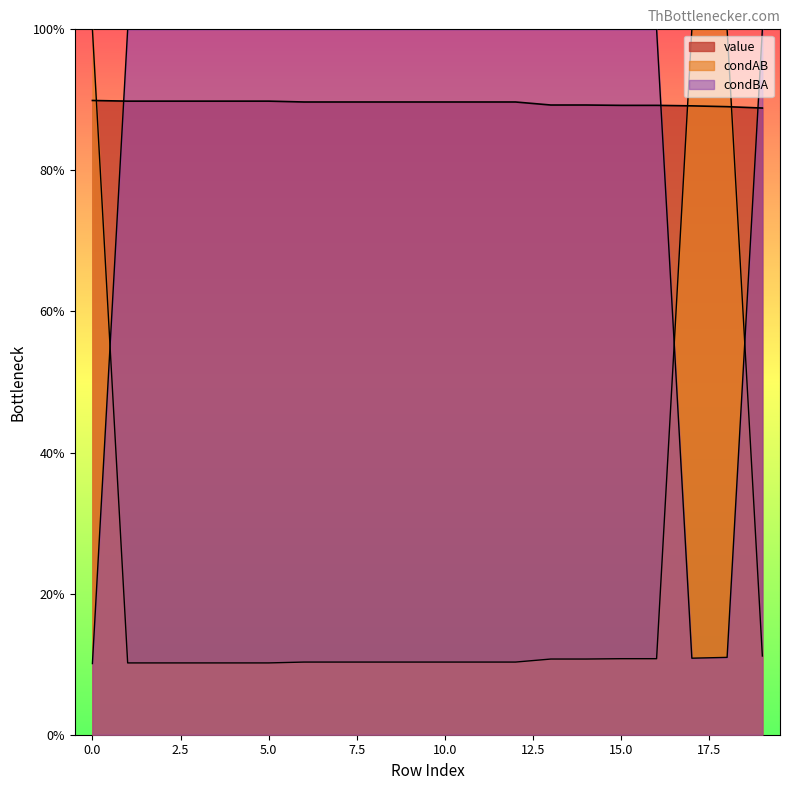

Which series has the largest range (max minus min)?

condBA